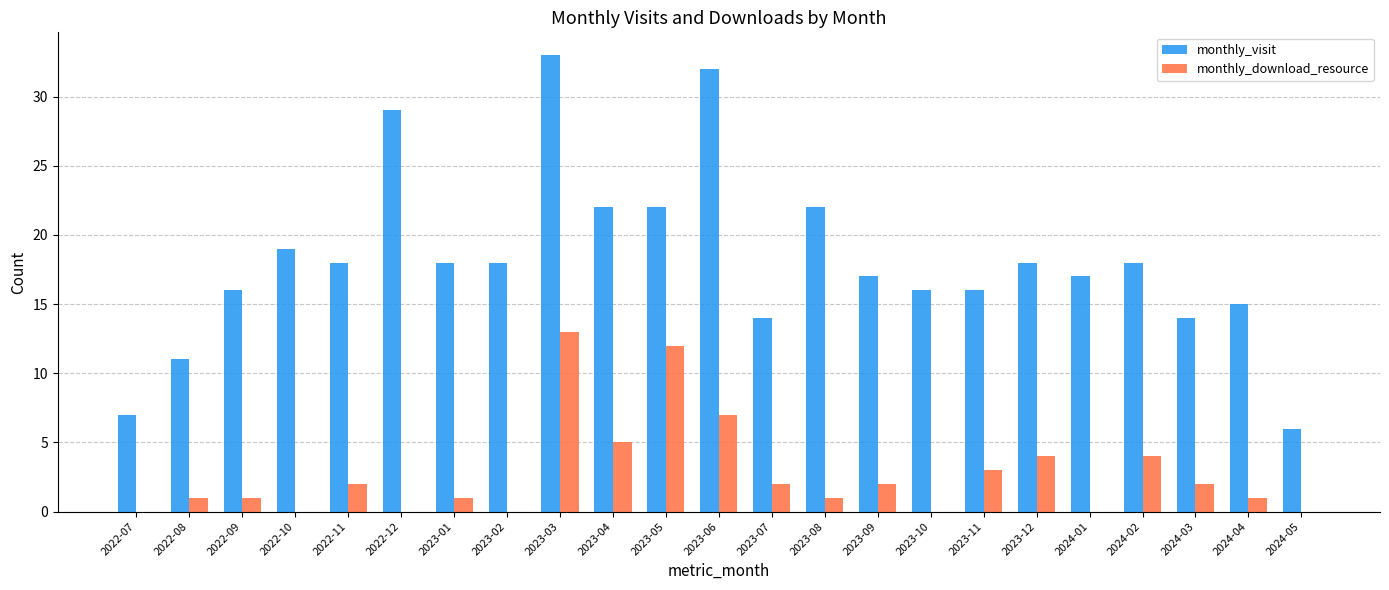

How many data points does each series have?

23